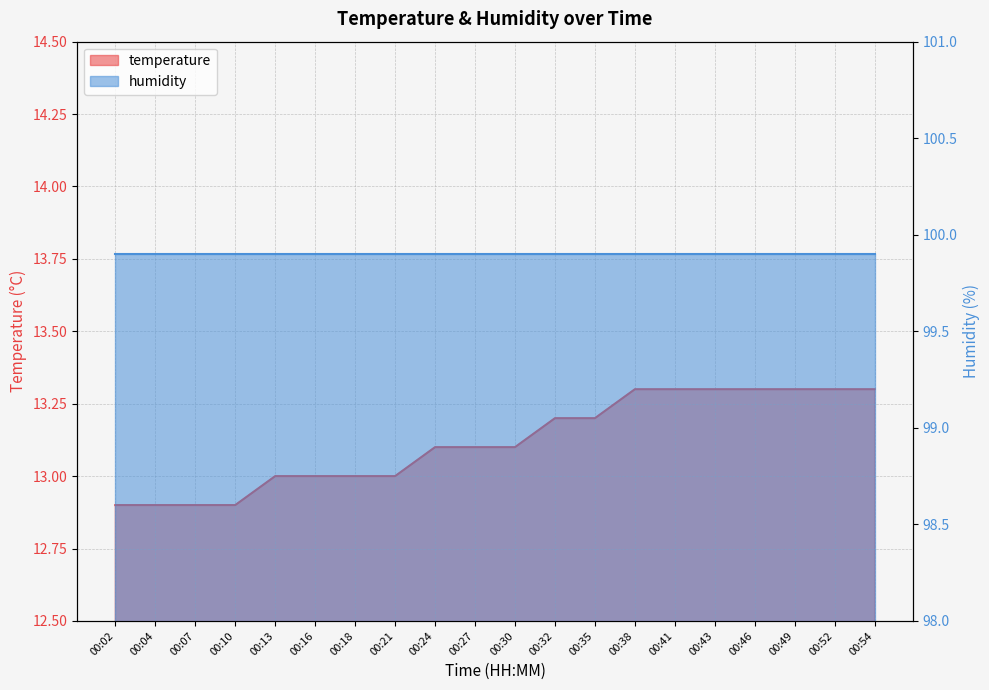

What is the sum of the values at 00:27 and 00:02?

26.0